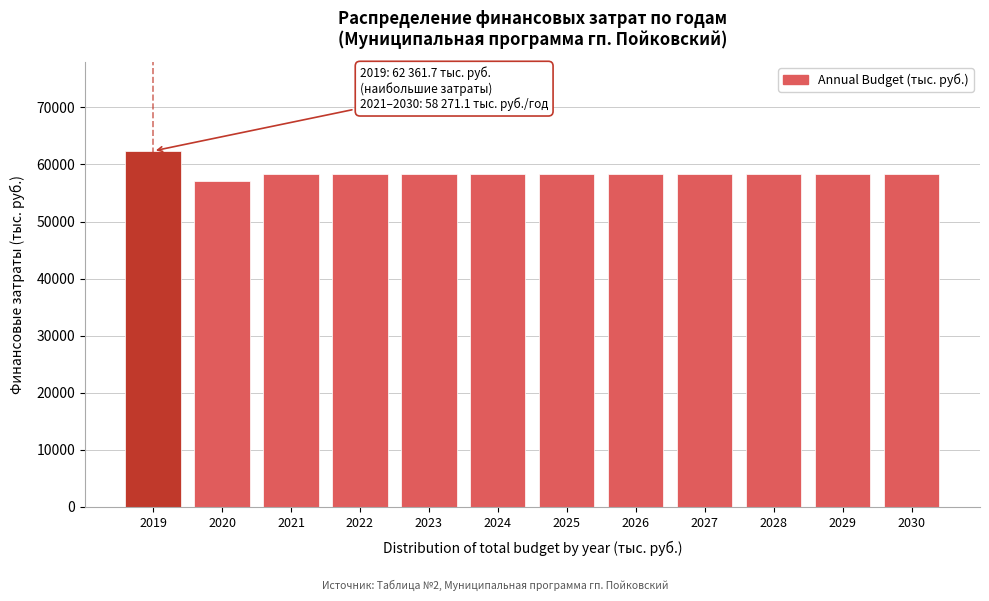

Reading left to right, list all the values displayed in this chart.

2019=62361.7	2020=57118.2	2021=58271.1	2022=58271.1	2023=58271.1	2024=58271.1	2025=58271.1	2026=58271.1	2027=58271.1	2028=58271.1	2029=58271.1	2030=58271.1